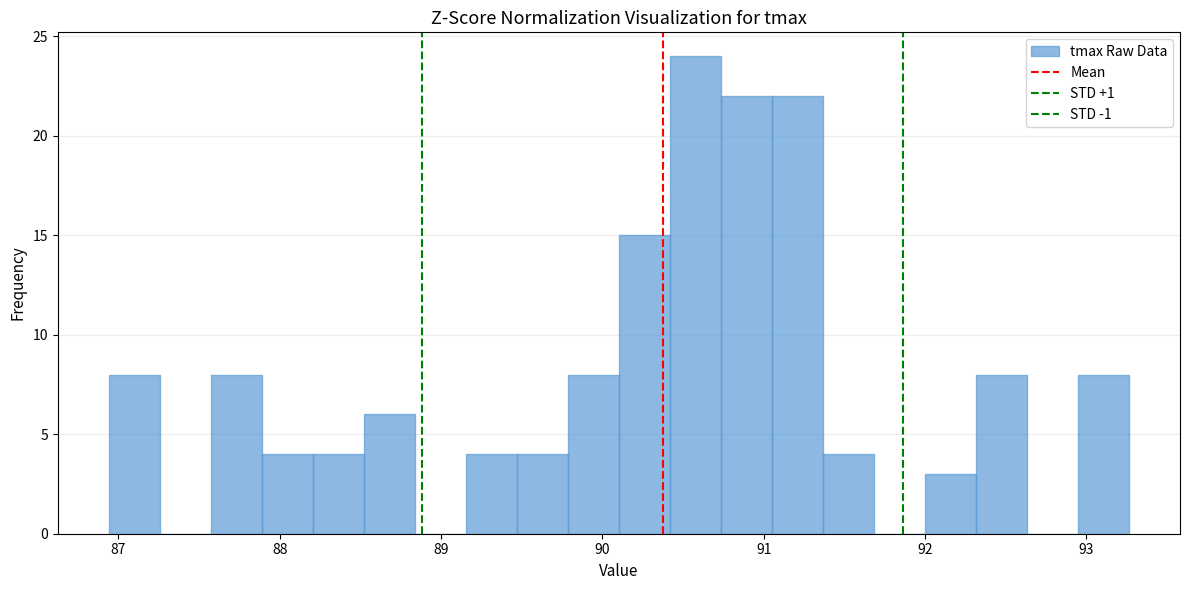

Read against the x-axis, roughly where is the centre of the tallest bar?

90.6